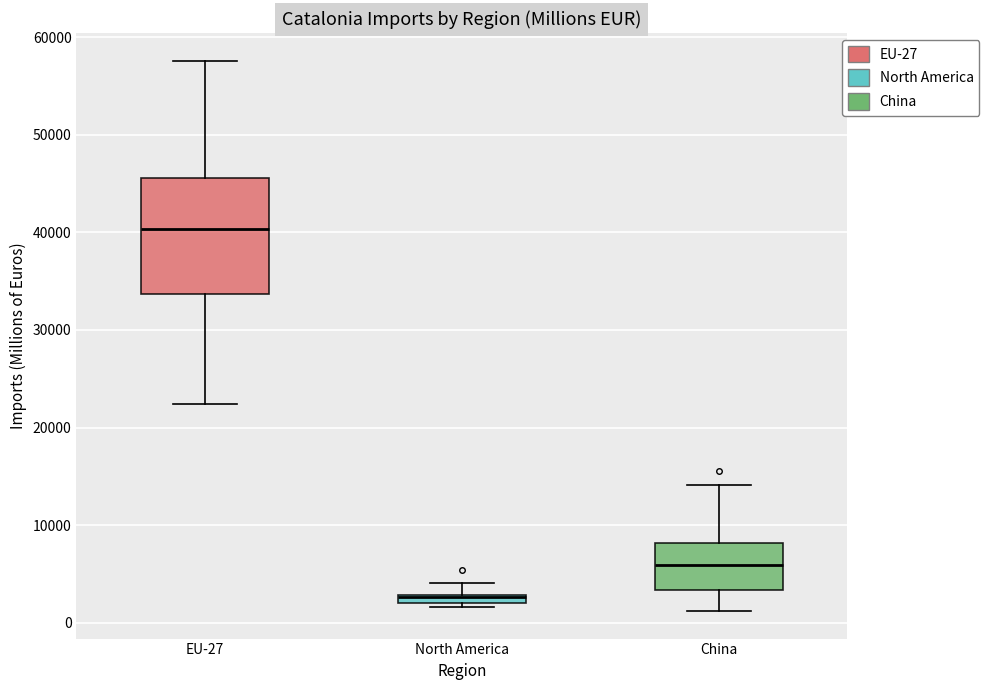

Which box's median line is the lowest?

North America